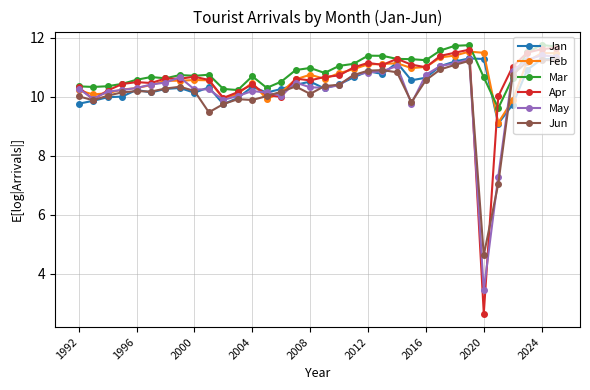

After their last crossing, which series has the higher values: Jun or Apr?

Apr